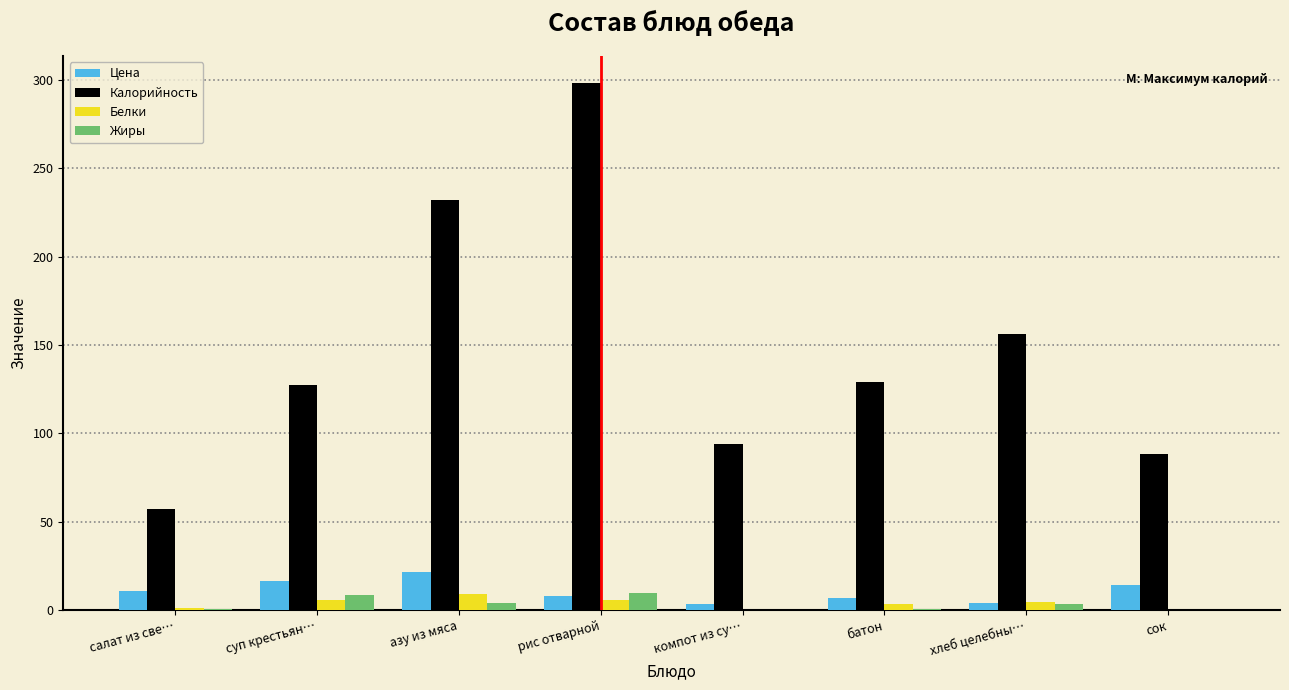

Is it true that Цена equals 6.6 at батон?

True